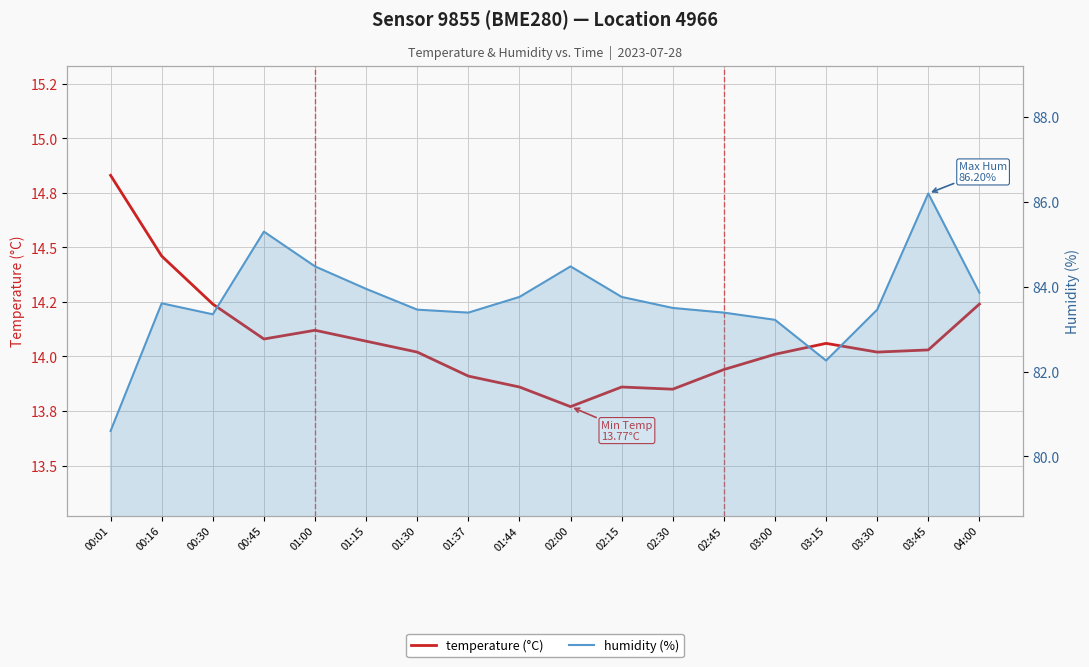

True or false: temperature (°C) and humidity (%) cross at least once.

False